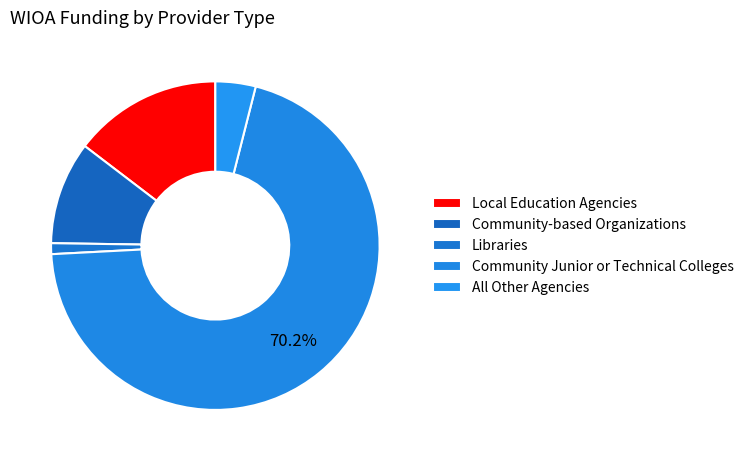

Is there a majority slice in this chart?

Yes